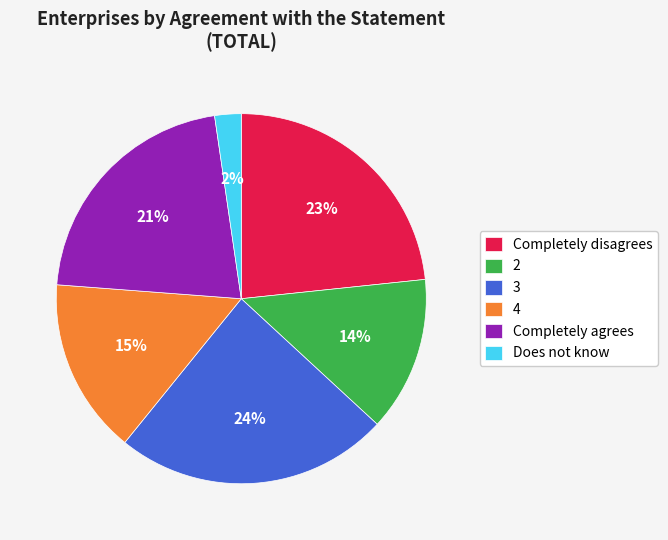

Combined, do Completely agrees and Does not know account for over 50%?

No